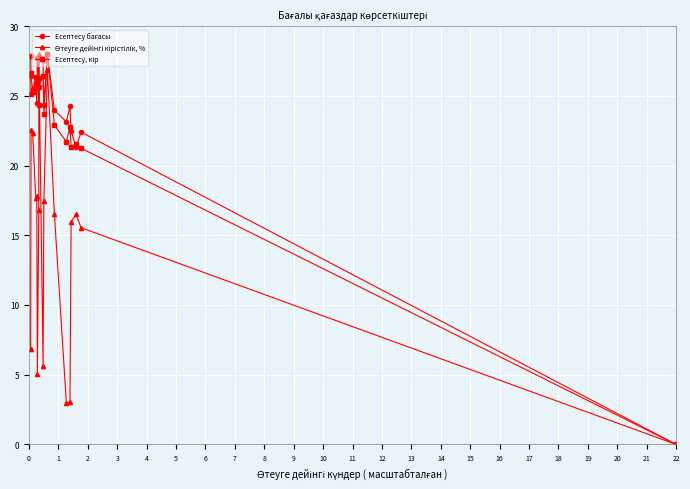

What is the maximum value shown in the chart?

28.0